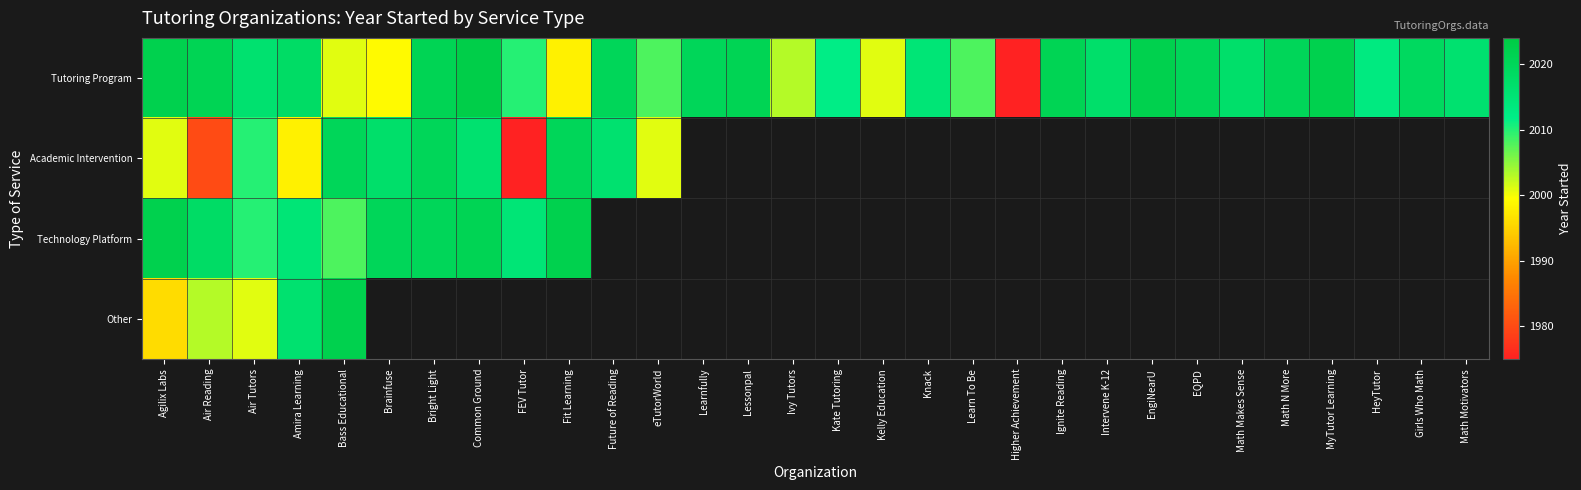

Which series has the largest range (max minus min)?

Tutoring Program